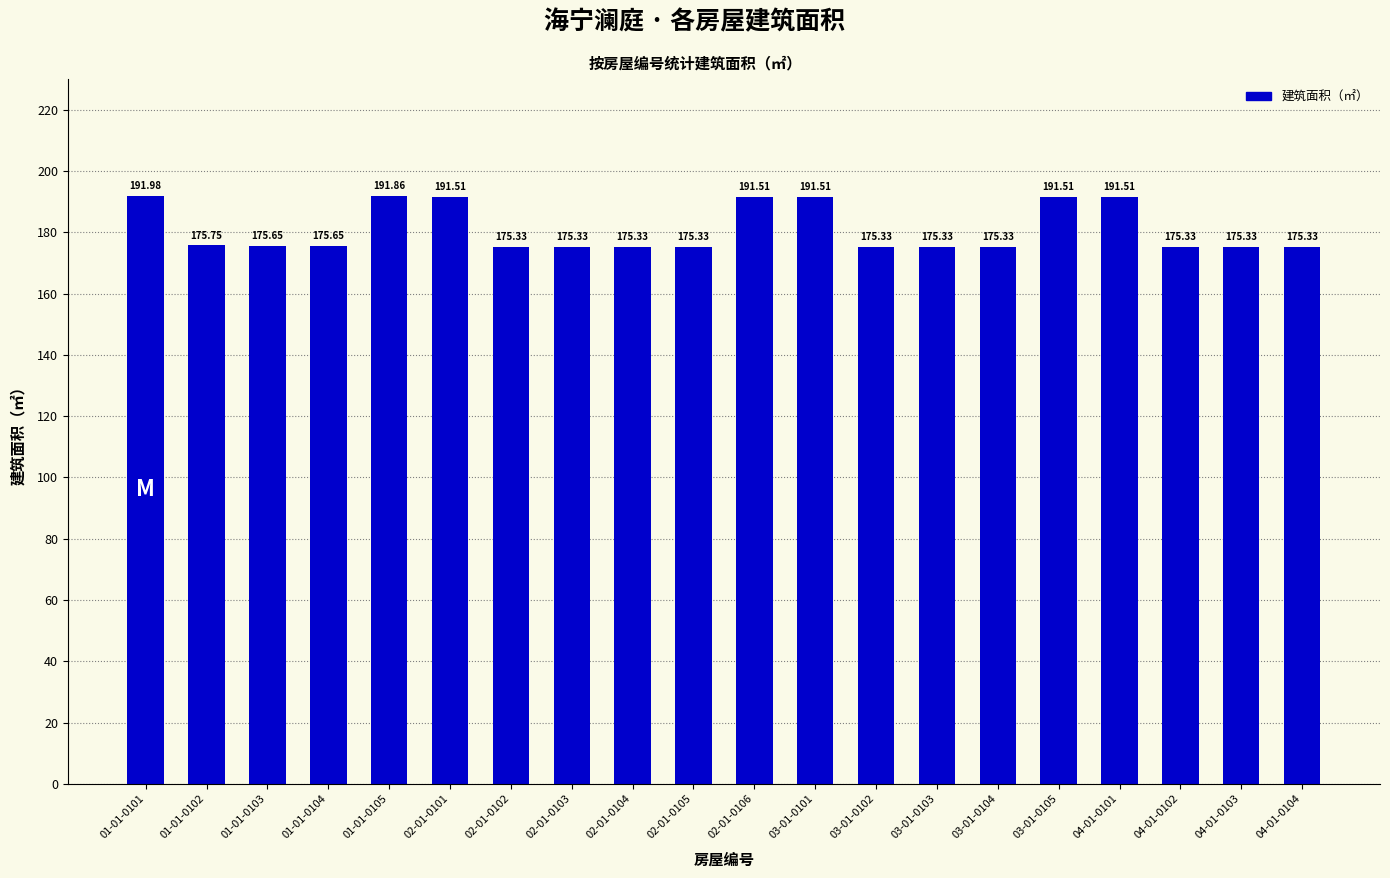

What position from the left is 02-01-0105?

10